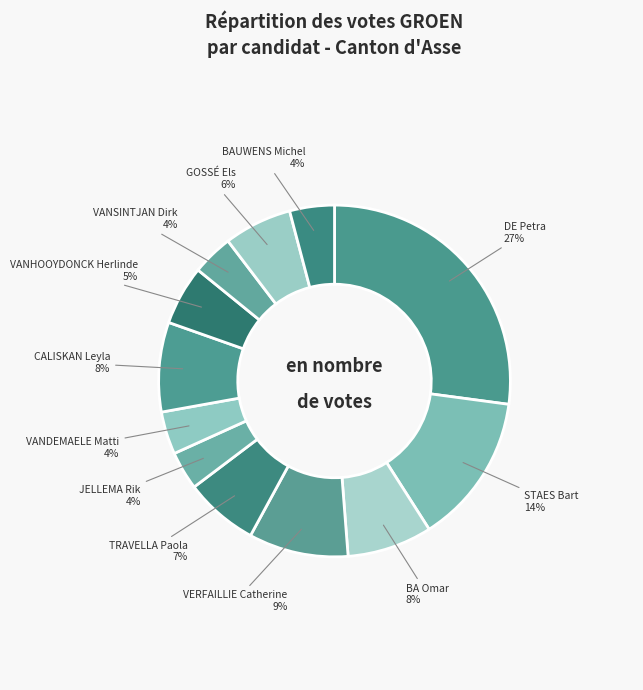

How many segments does this pie chart have?

12